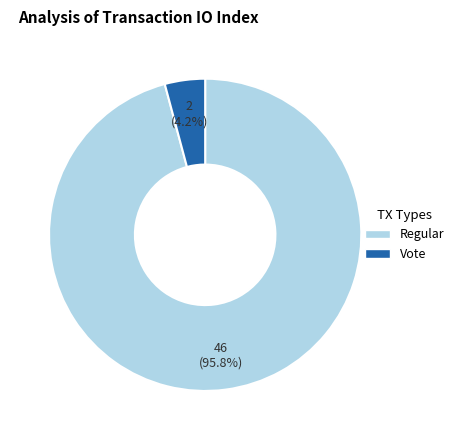

Rank the categories by value from highest to lowest.

Regular, Vote